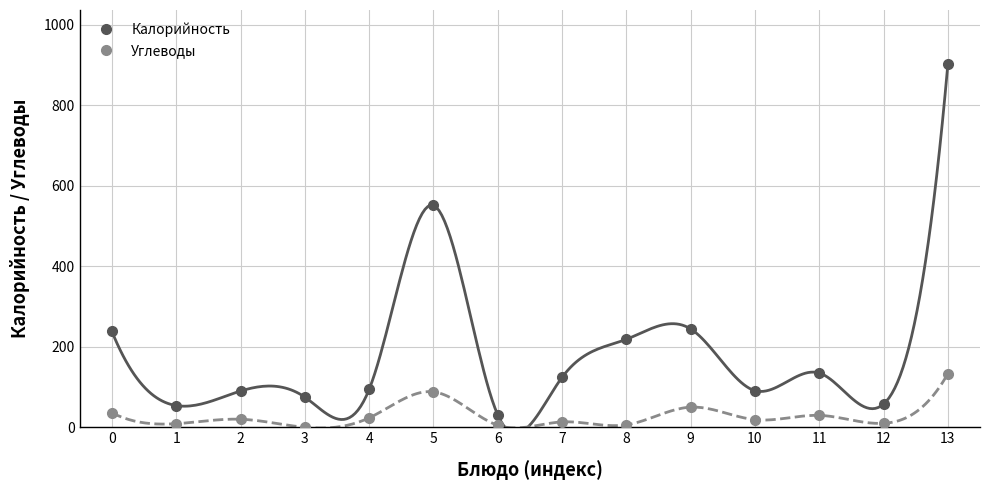

List the series in order of their overall mean, highest first.

Калорийность, Углеводы